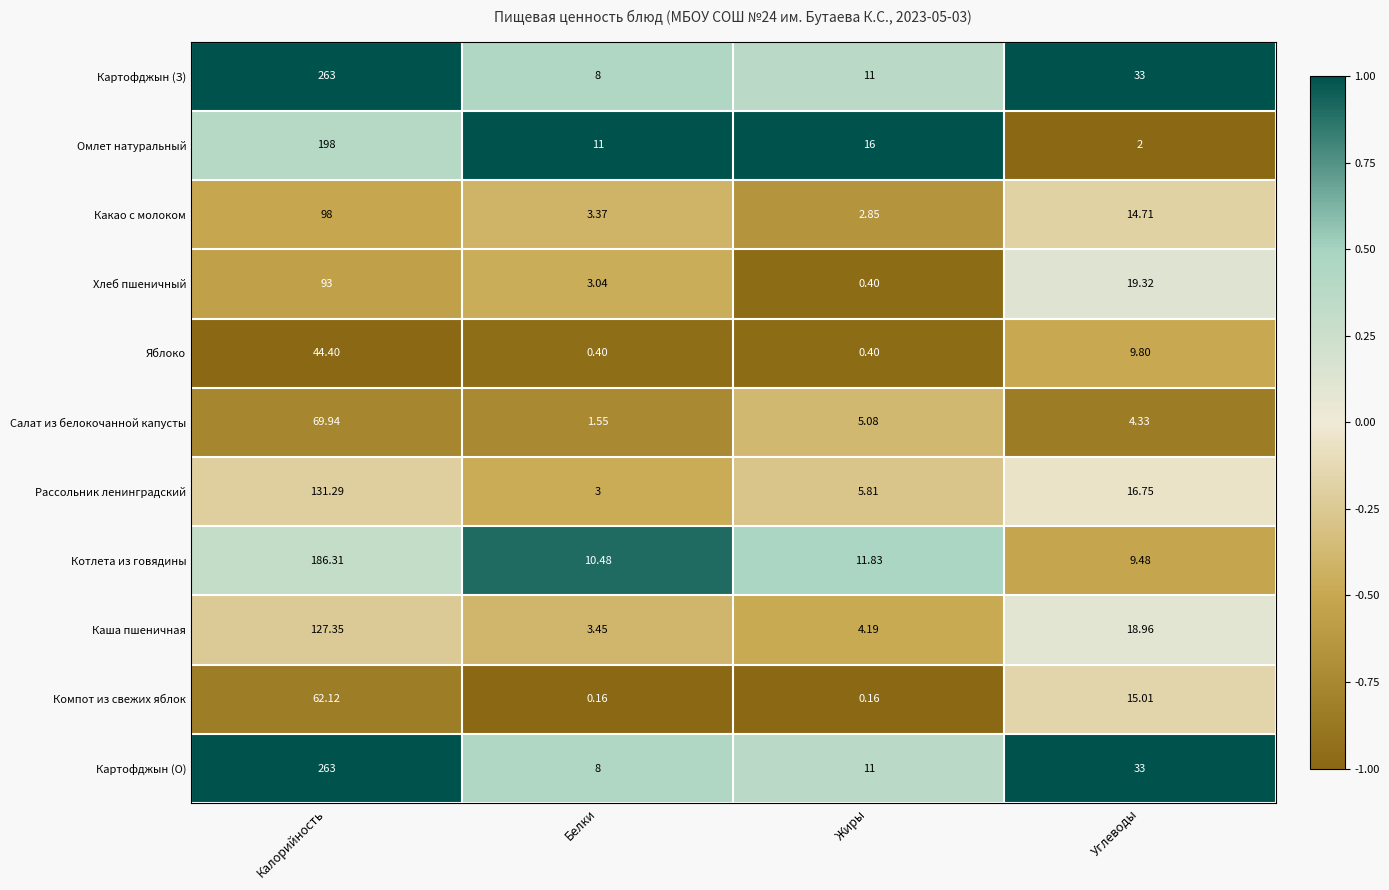

Where does the Какао с молоком series first go above 14?

Калорийность